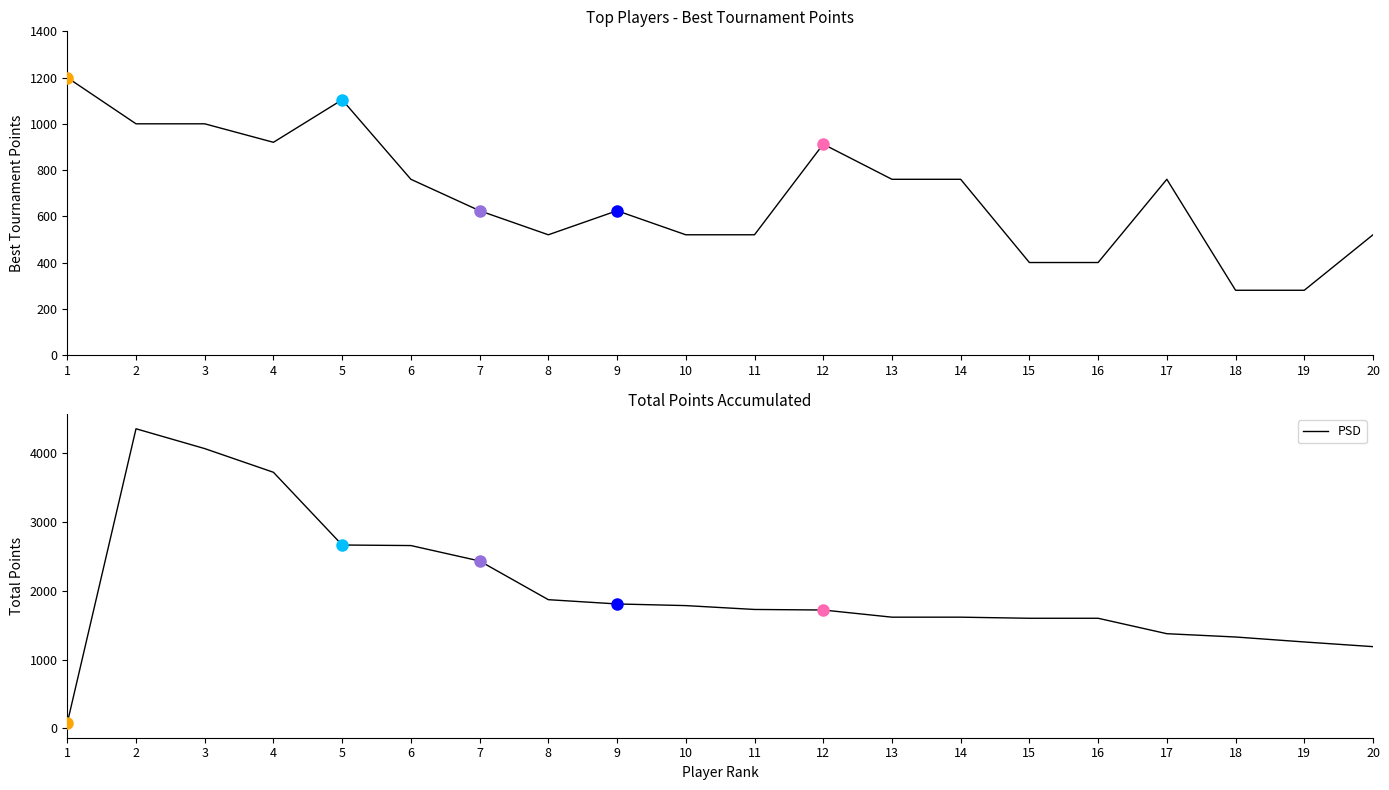

Which series has the largest total across all categories?

PSD